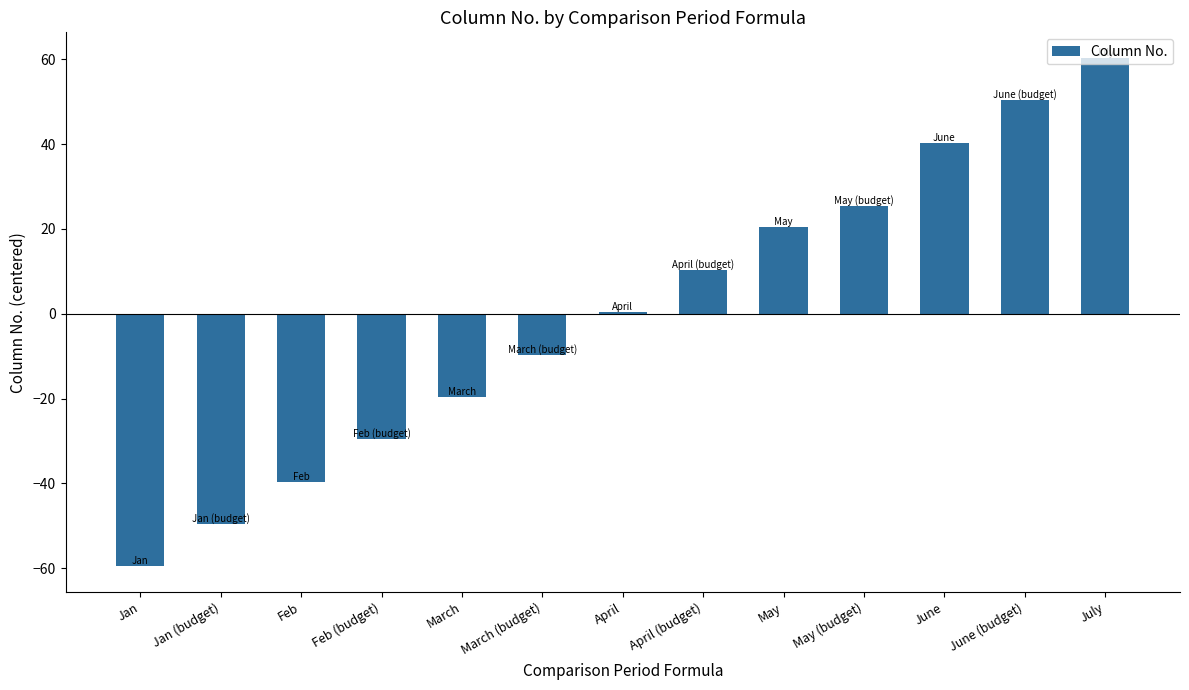

At which category does the chart reach its peak across all series?

July